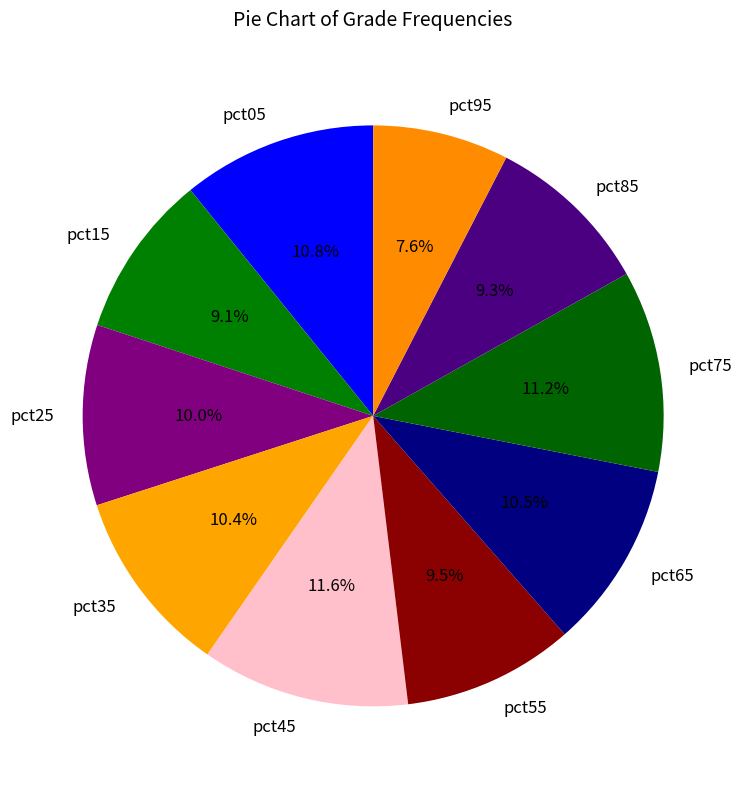

What is the smallest slice in the pie chart?

pct95